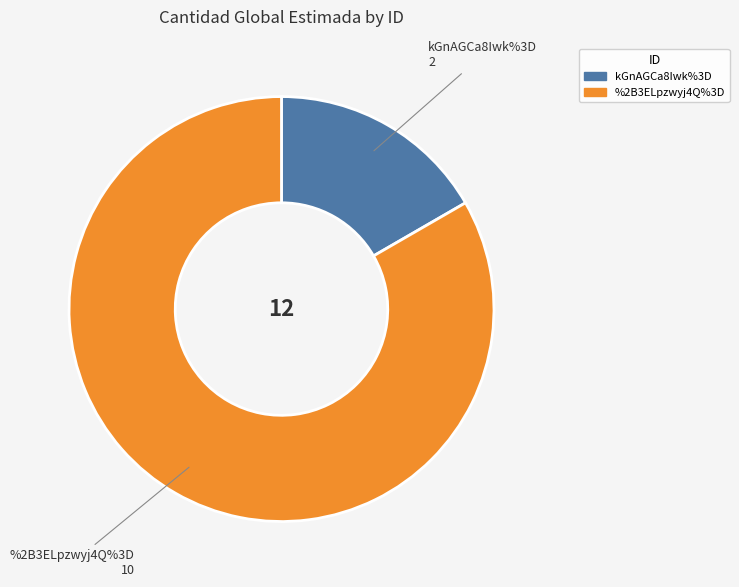

Rank the categories by value from highest to lowest.

%2B3ELpzwyj4Q%3D, kGnAGCa8Iwk%3D